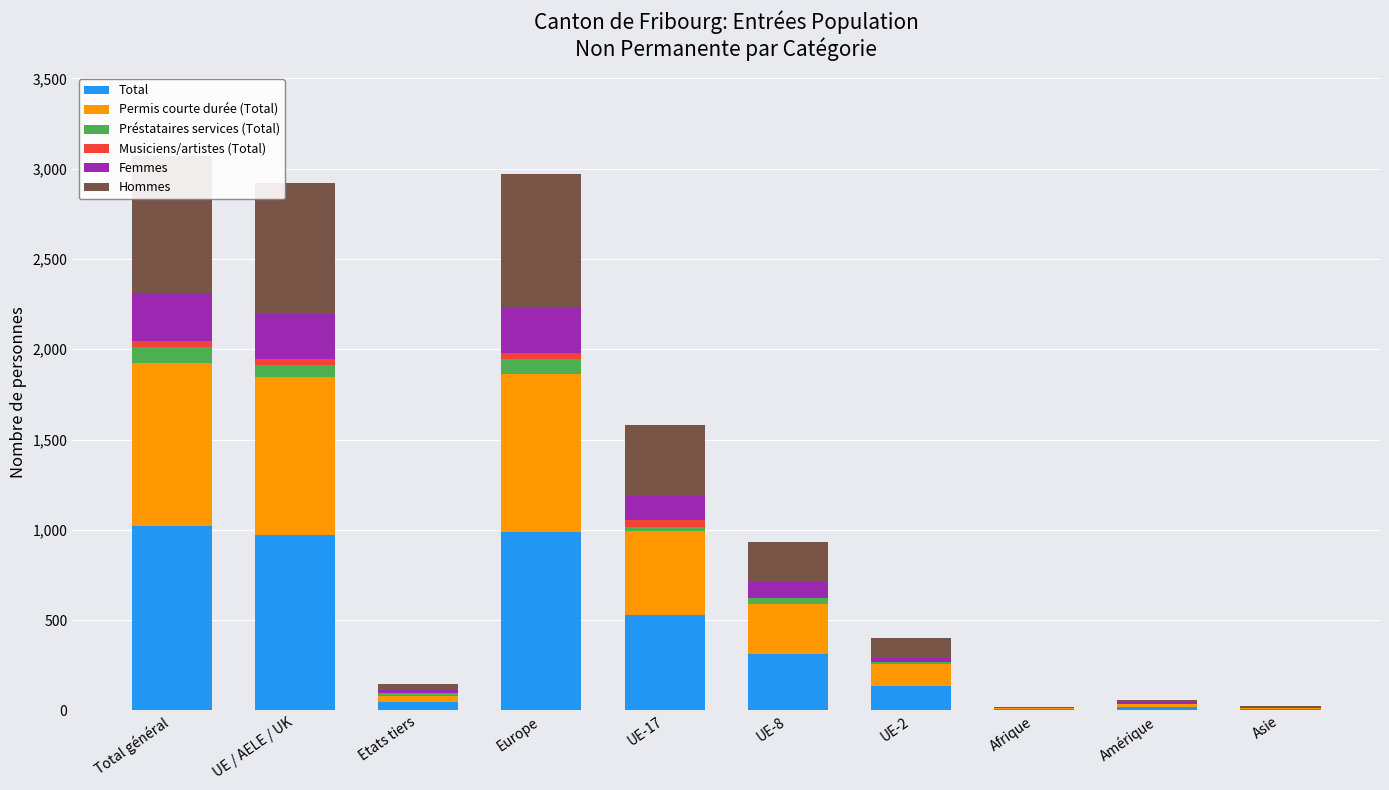

At which label is Préstataires services (Total) closest to 46?

UE-8